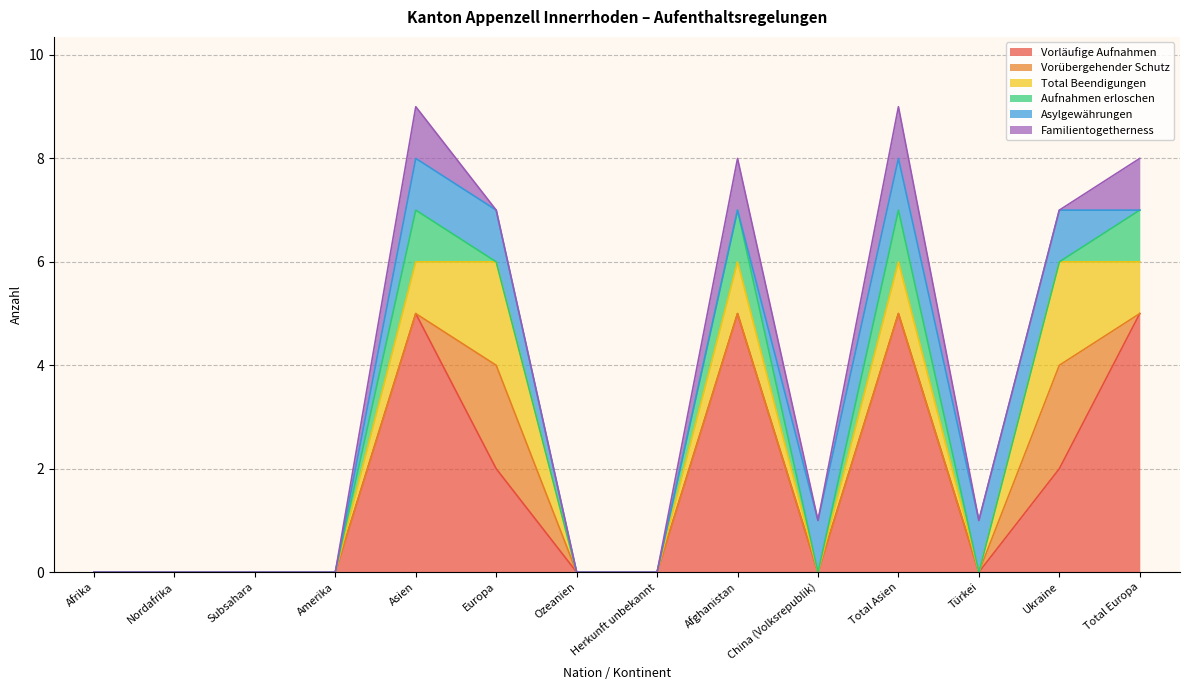

In Familientogetherness, how many points are lower than both neighbors (excluding endpoints)?

1